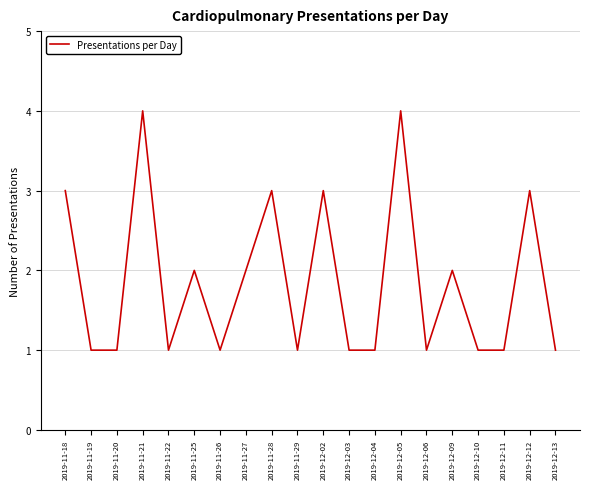

Between 2019-12-05 and 2019-12-12, which is larger?

2019-12-05